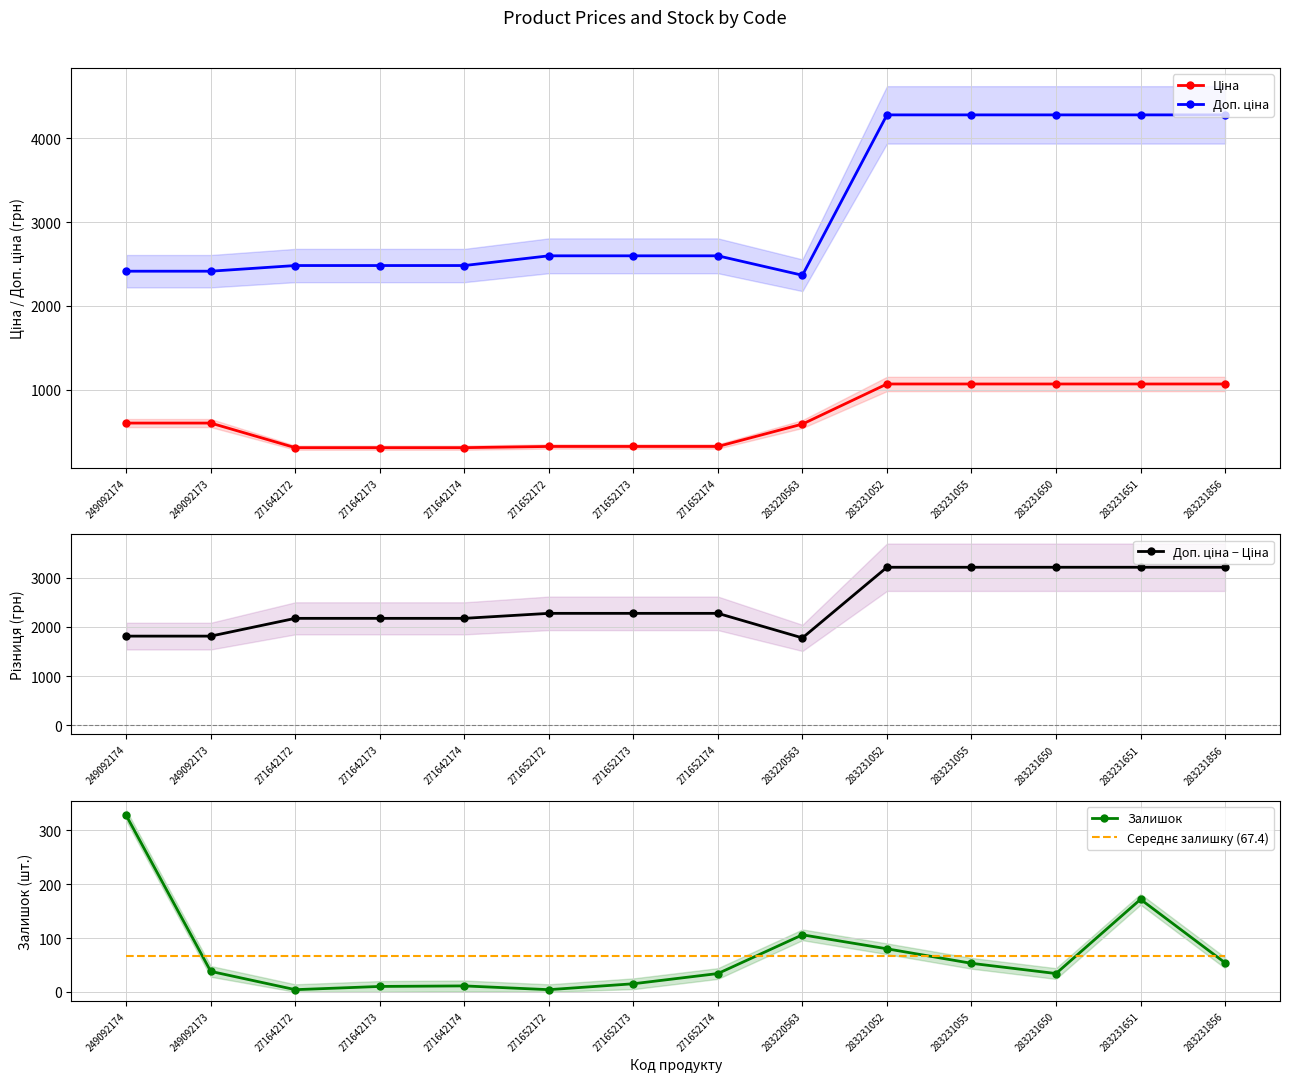

Which category has the highest value in the Доп. ціна − Ціна series?

283231052